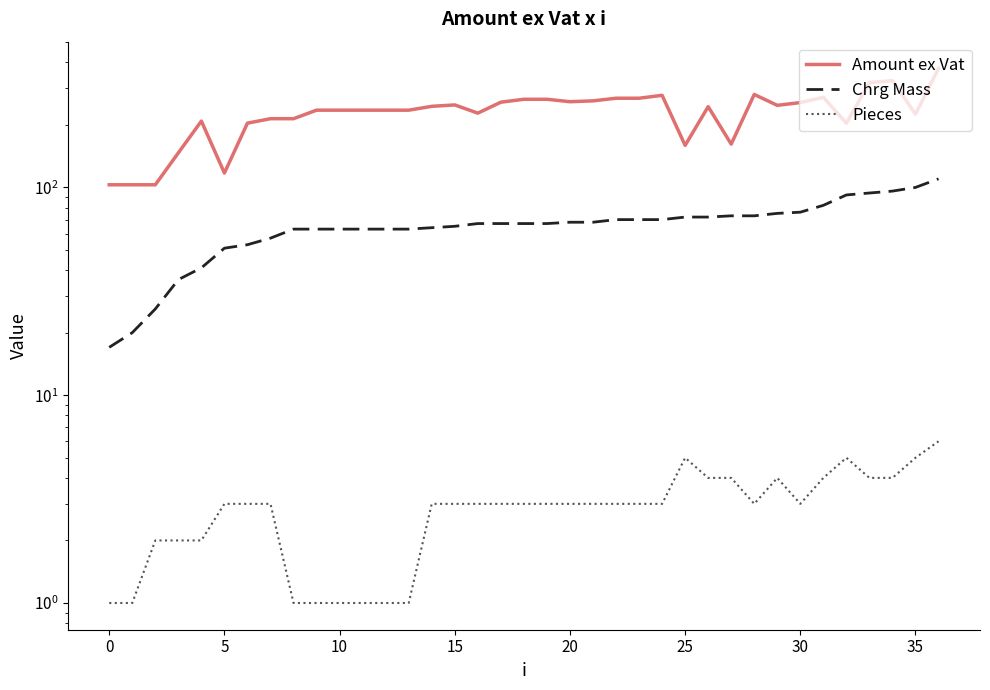

True or false: Pieces and Amount ex Vat cross at least once.

False